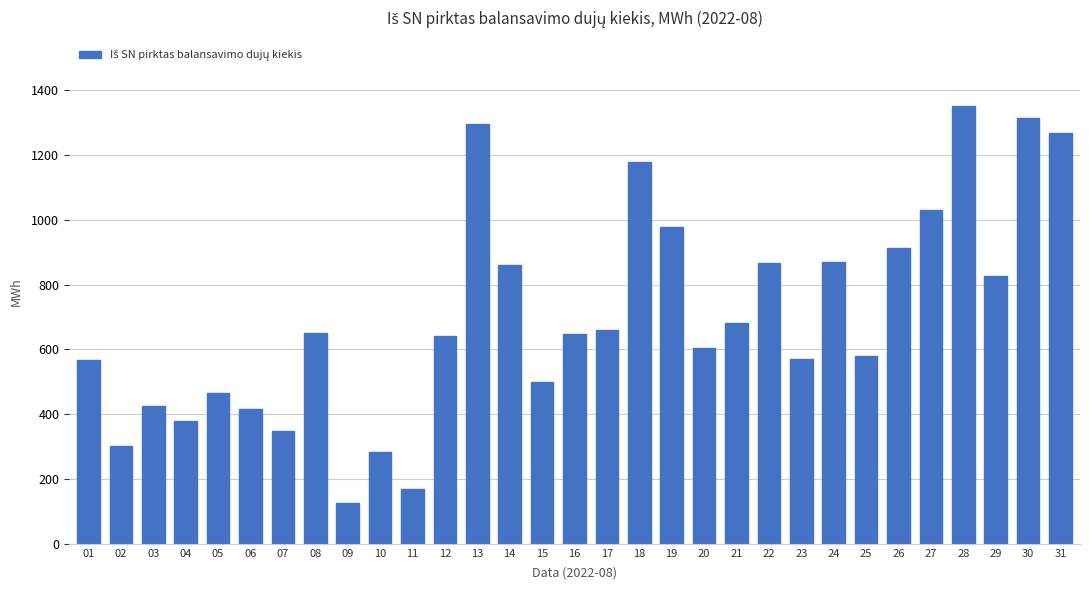

What is the change in value from 08 to 20?

-47.1